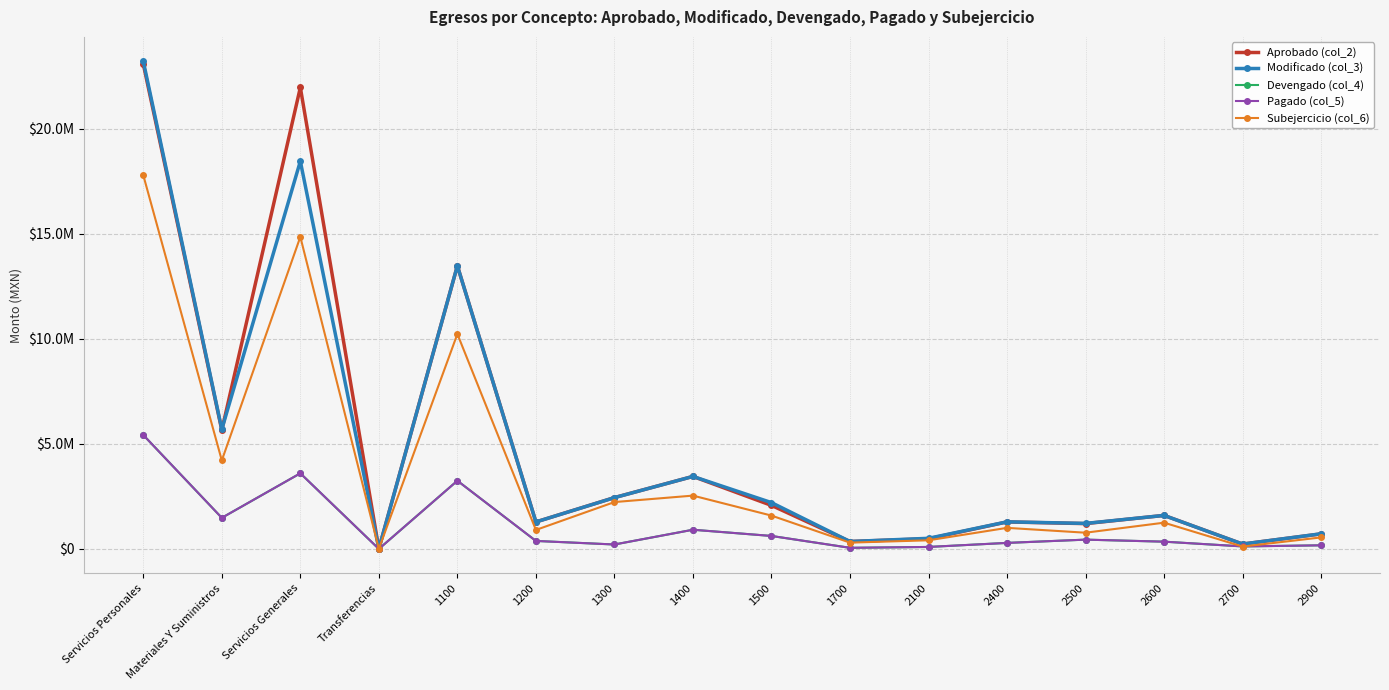

Between Servicios Personales and 2700, which series saw the biggest shift?

Modificado (col_3)